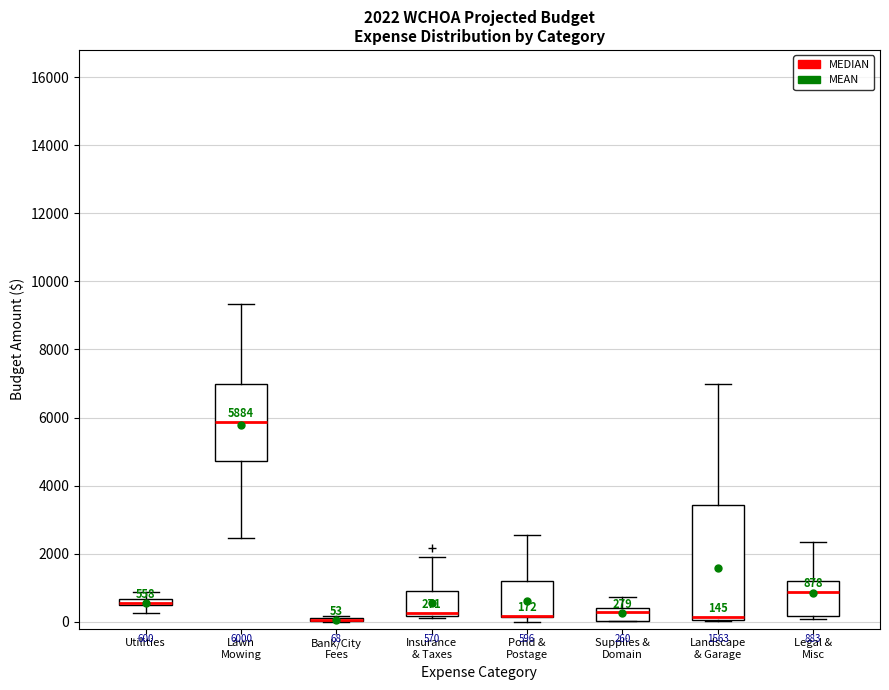

Which box is the tallest, from its lower edge to its upper edge?

Landscape & Garage